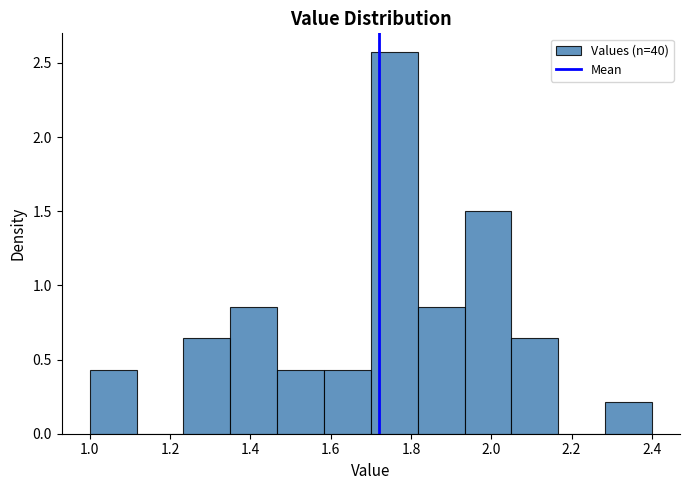

What is the height of the bar covering 1.36 to 1.46 on the x-axis? Neither the bar edges nor the heights are printed on the chart, so give them approximately, as read against the axes.

0.85